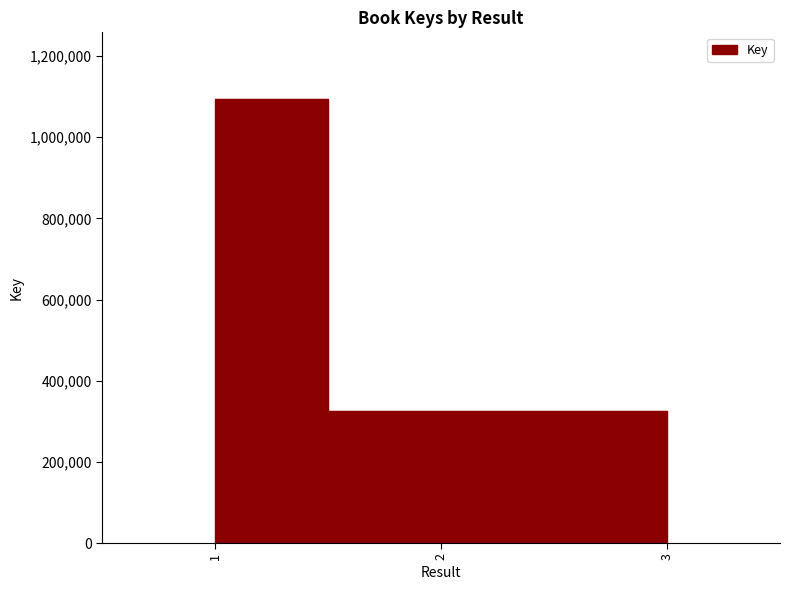

Which has a higher value, 2 or 3?

2